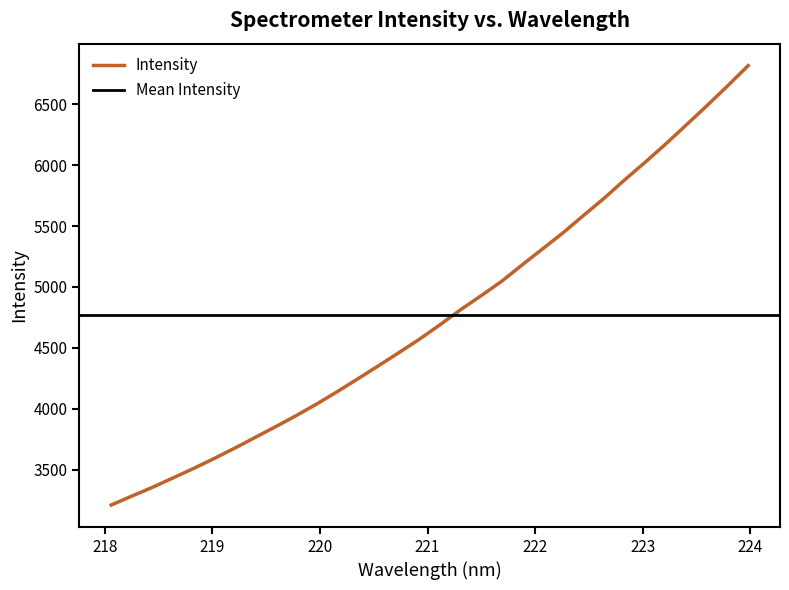

Is this an area chart (filled region under the line)?

No